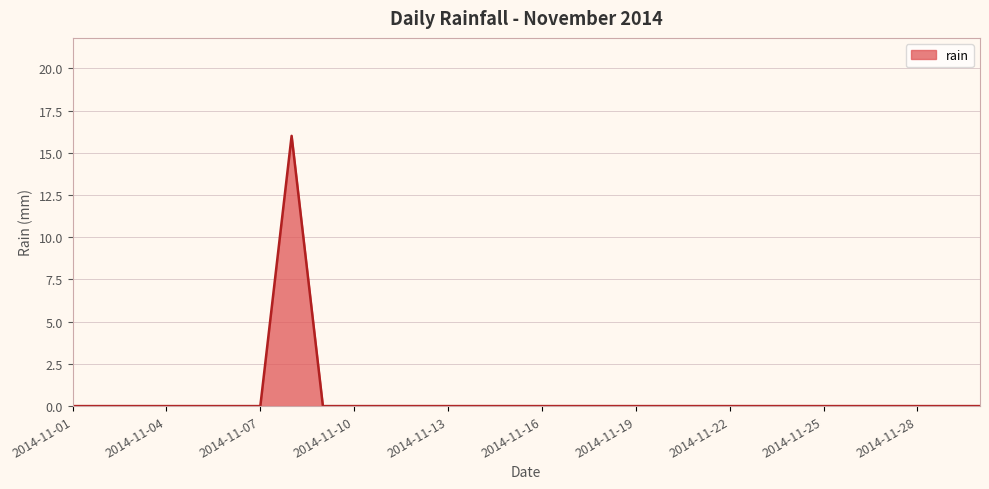

What is the average value?

1